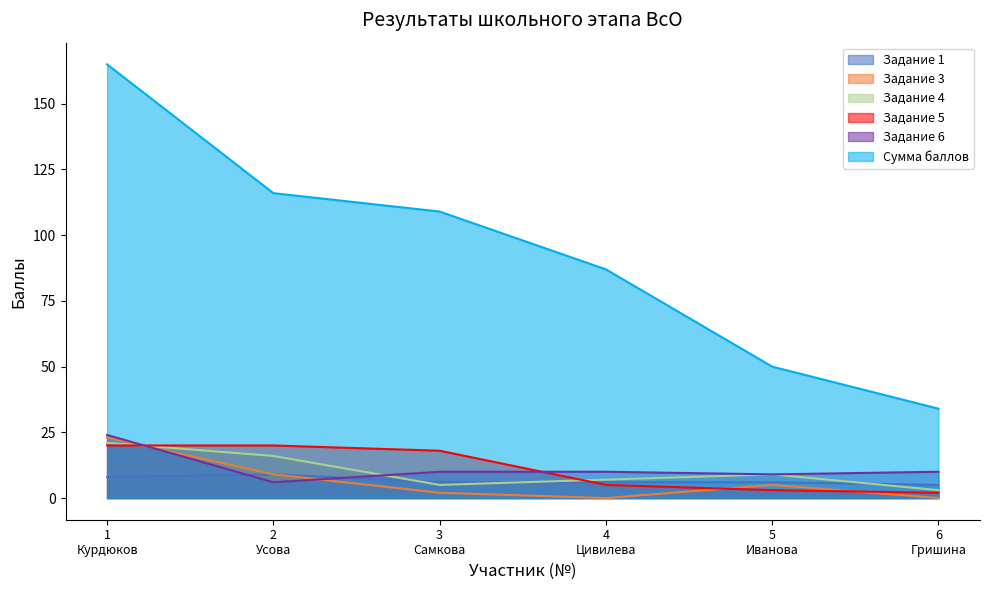

True or false: Сумма баллов and Задание 1 intersect in this chart.

False